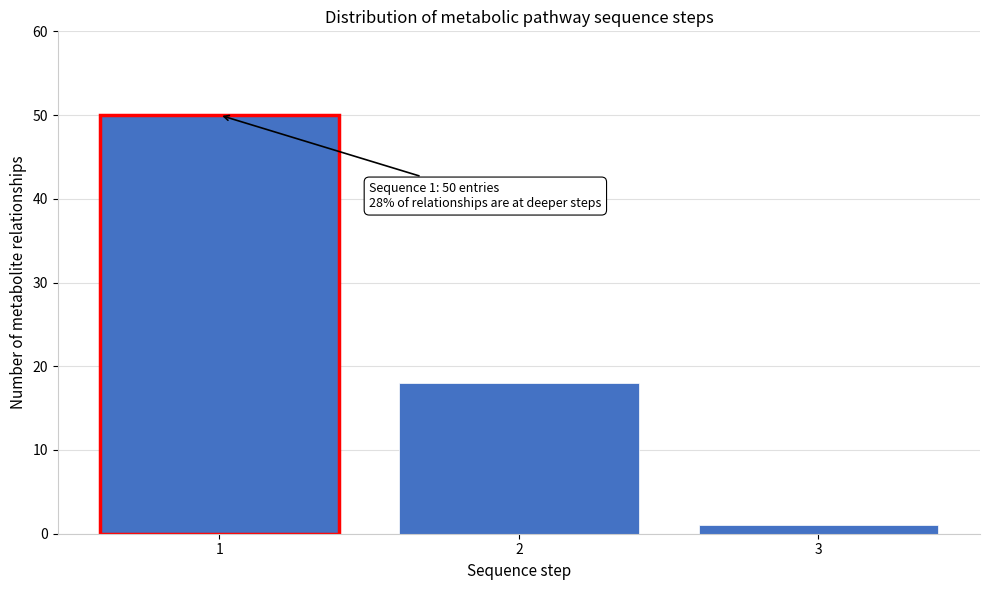

Reading left to right, list all the values displayed in this chart.

1=50	2=18	3=1